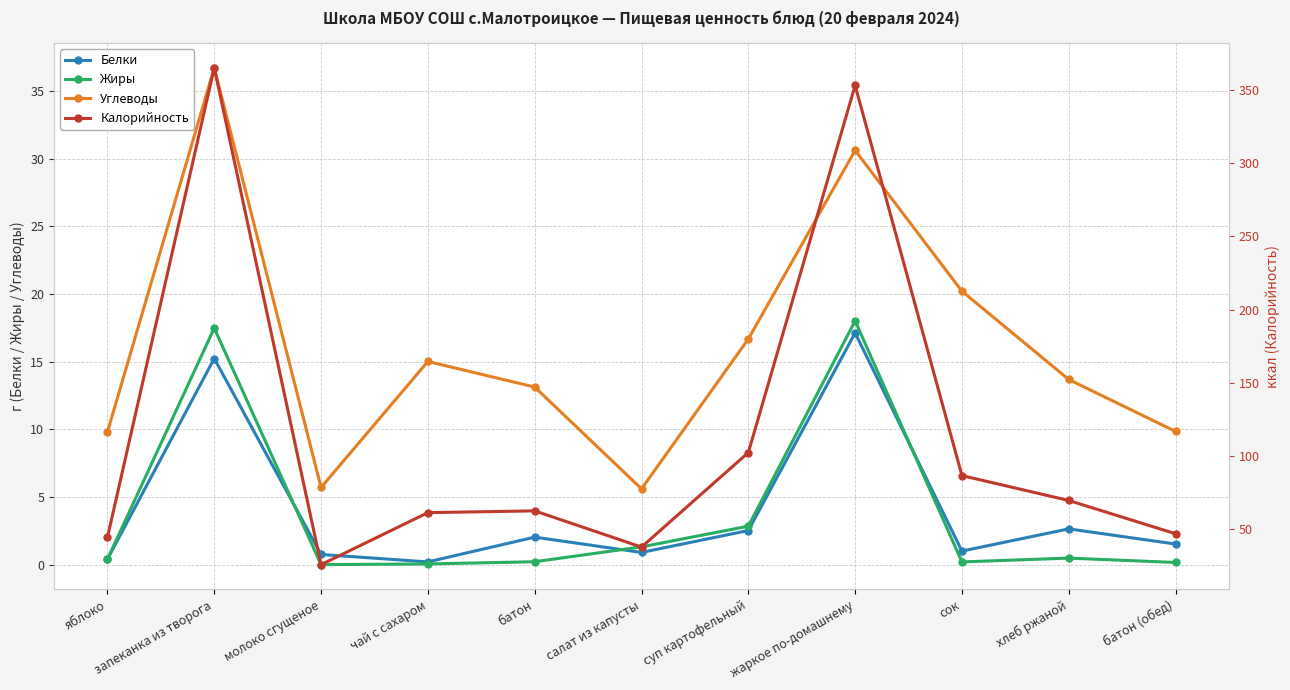

Reading left to right, transcribe all the data shown in this chart.

Белки: 0.4	15.2	0.8	0.2	2.0	0.9	2.5	17.1	1.0	2.6	1.5
Жиры: 0.4	17.5	0.0	0.1	0.2	1.3	2.8	18.0	0.2	0.5	0.2
Углеводы: 9.8	36.7	5.7	15.0	13.1	5.6	16.7	30.6	20.2	13.7	9.8
Калорийность: 44.4	365.1	25.8	61.3	62.5	37.8	102.3	353.1	86.6	69.6	46.9